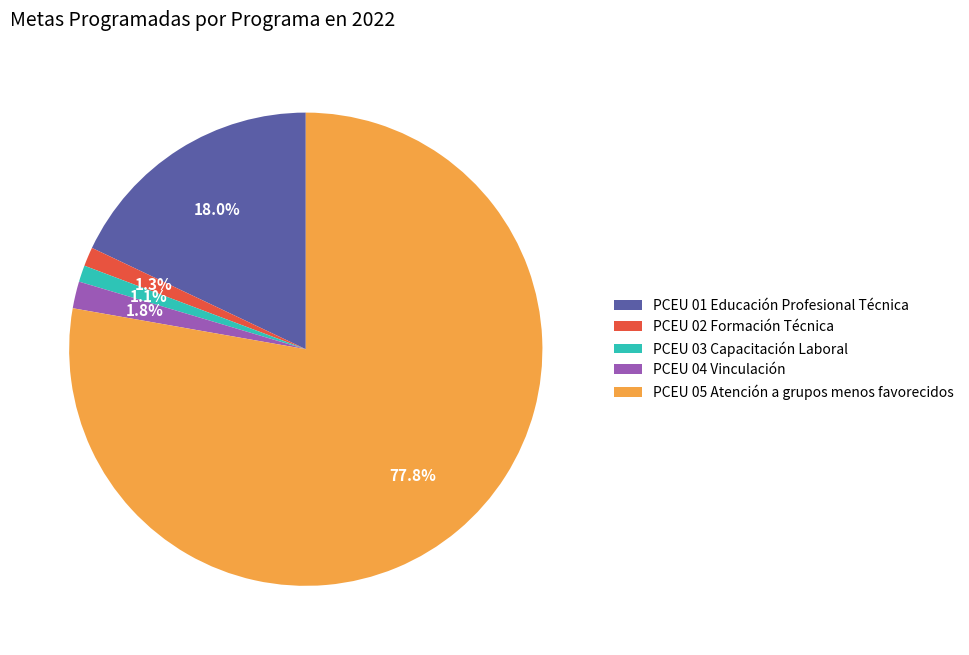

Which slice is the largest?

PCEU 05 Atención a grupos menos favorecidos